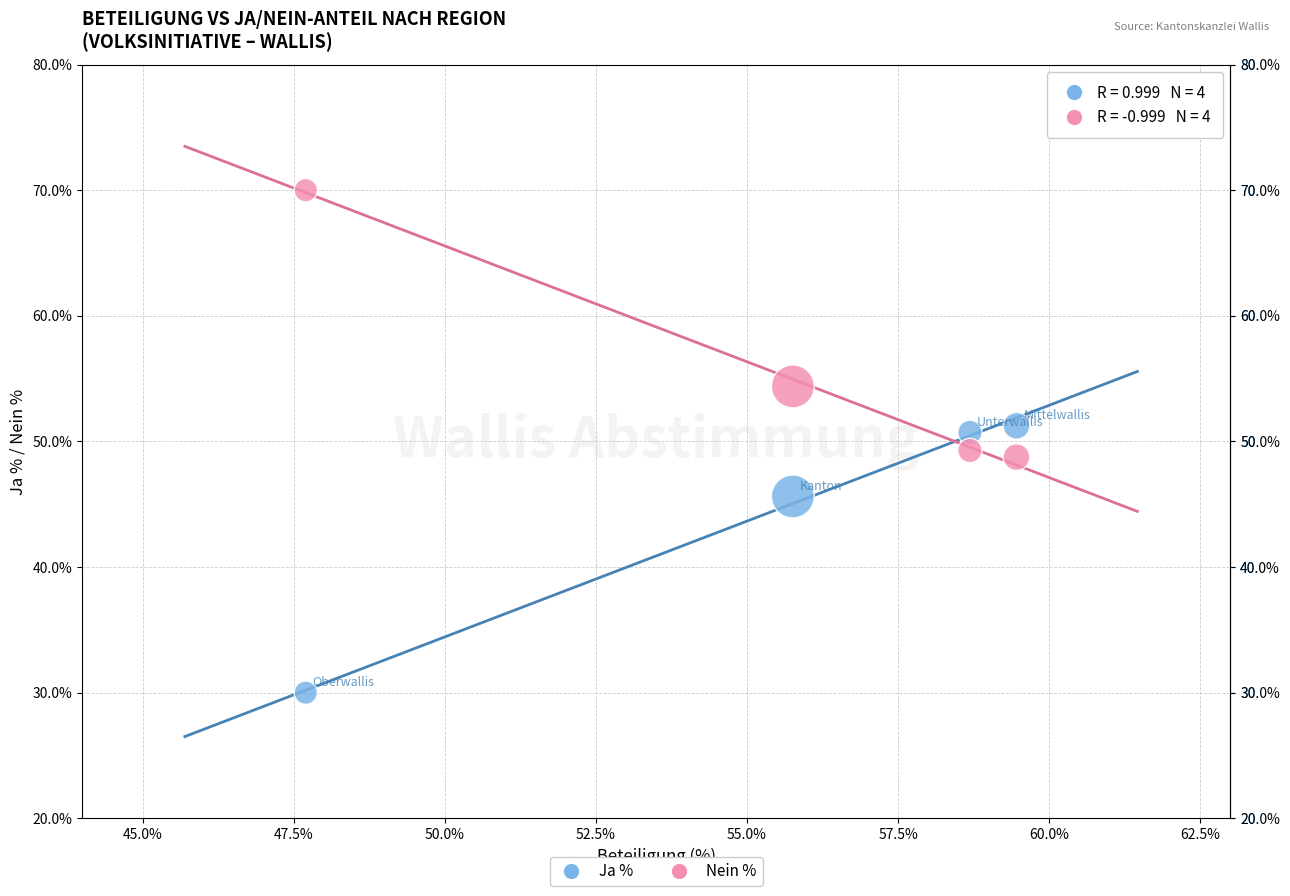

Which series contains the lowest Y value?

Ja %